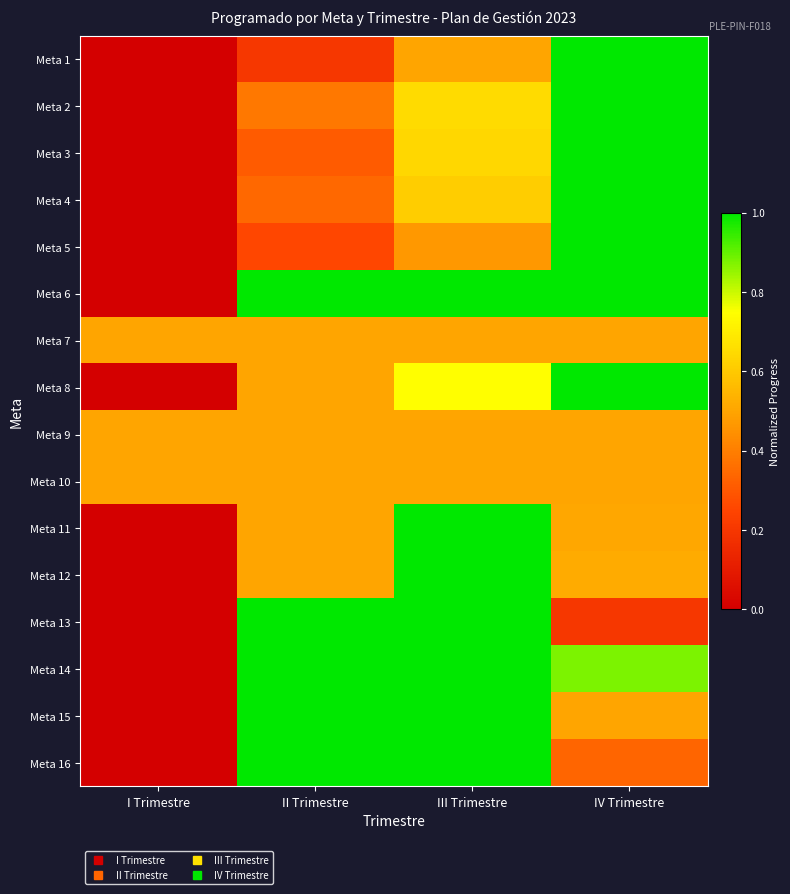

At how many categories does at least one series exceed 0?

4